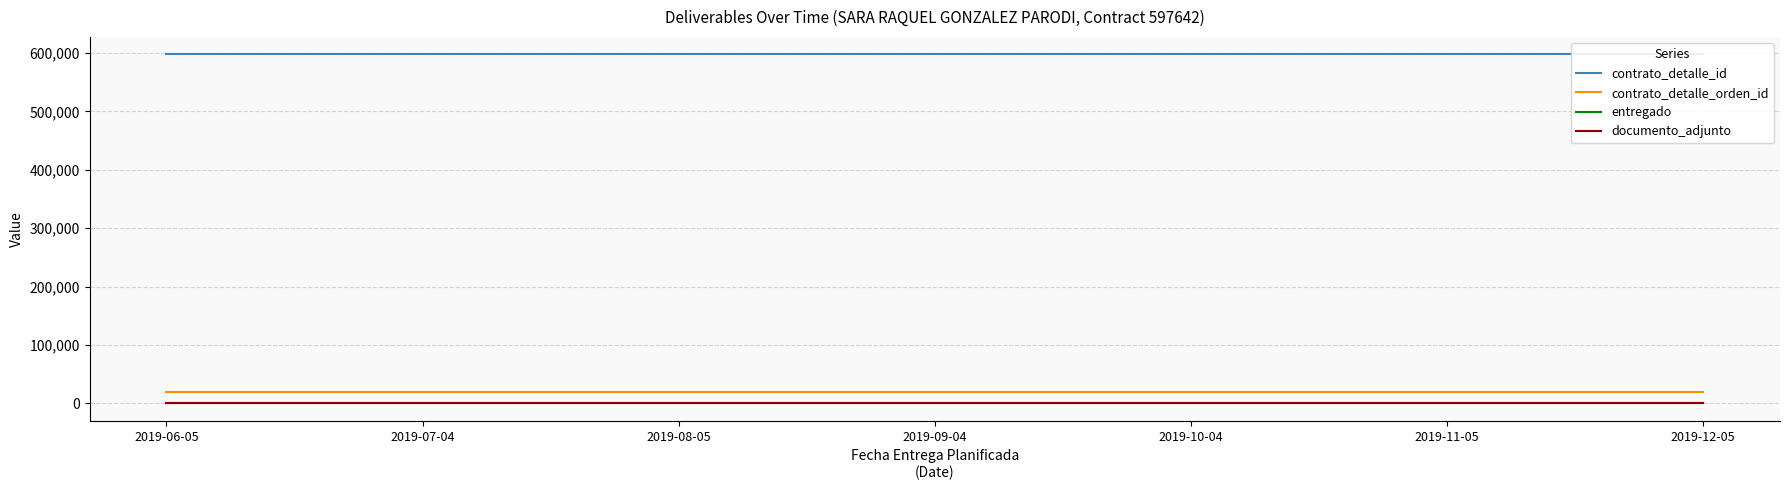

Which series has the largest range (max minus min)?

contrato_detalle_id